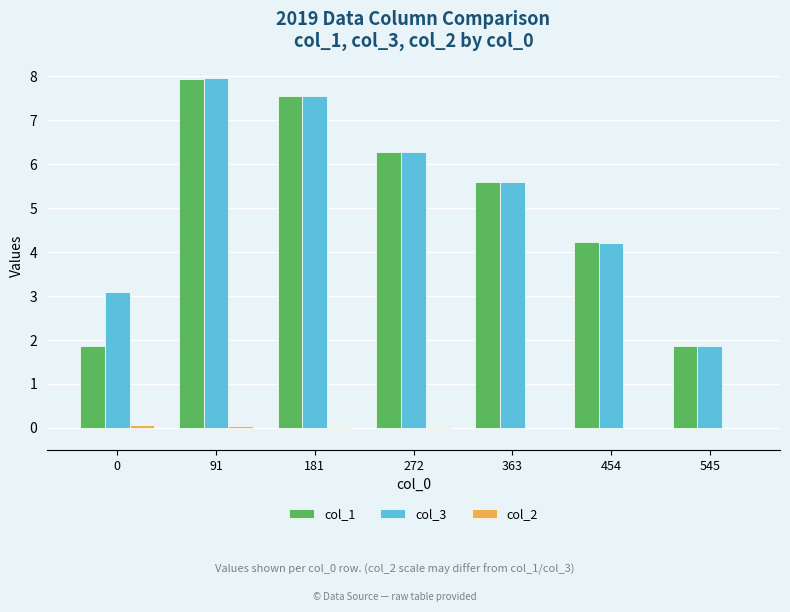

At which category is the sum across all series the highest?

91